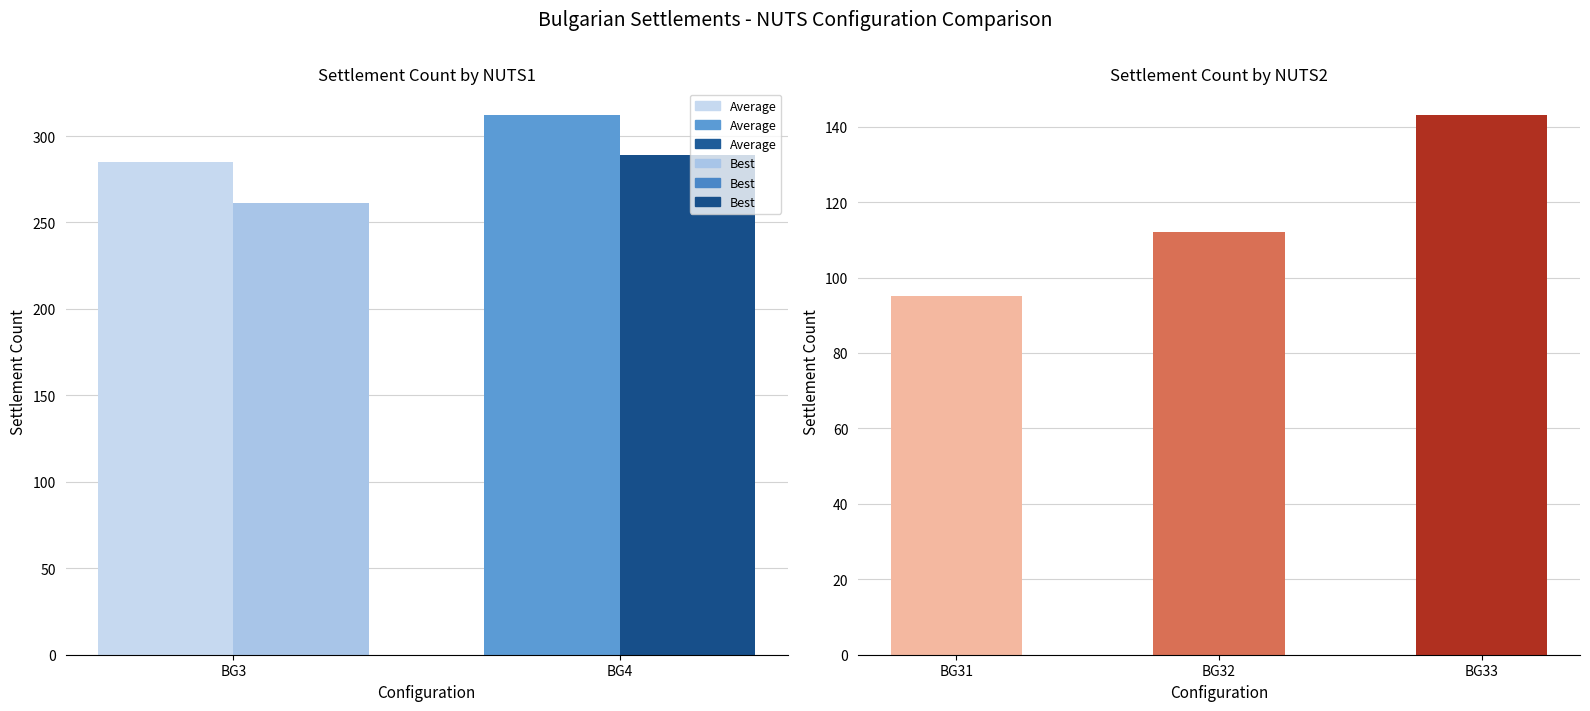

What is the sum of the Average values at BG4 and BG3?

597